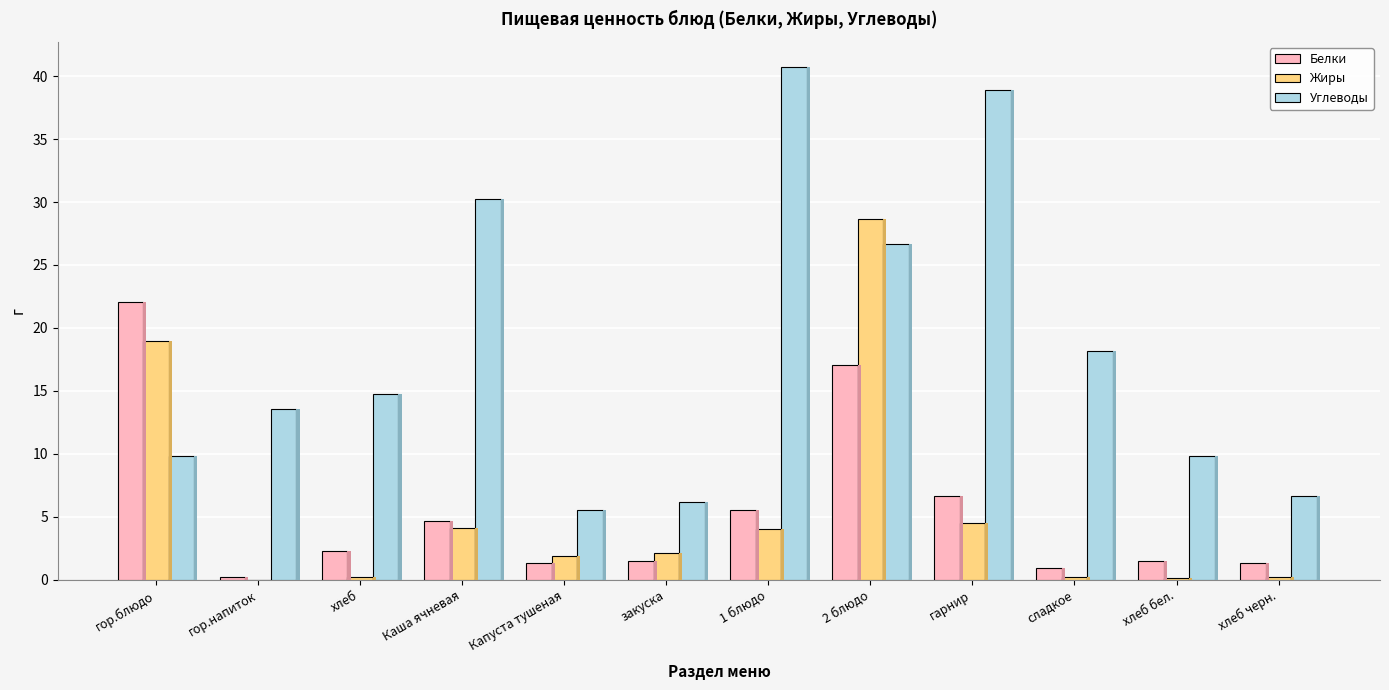

Is the value of Углеводы at 1 блюдо greater than the value of Жиры at сладкое?

Yes